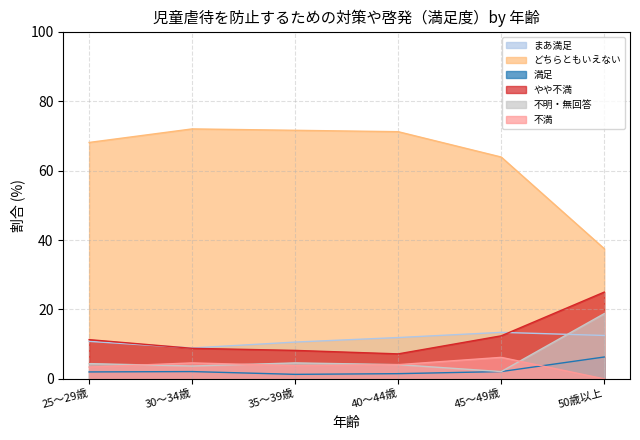

What is the difference between the 不満 values at 45～49歳 and 25～29歳?

2.8